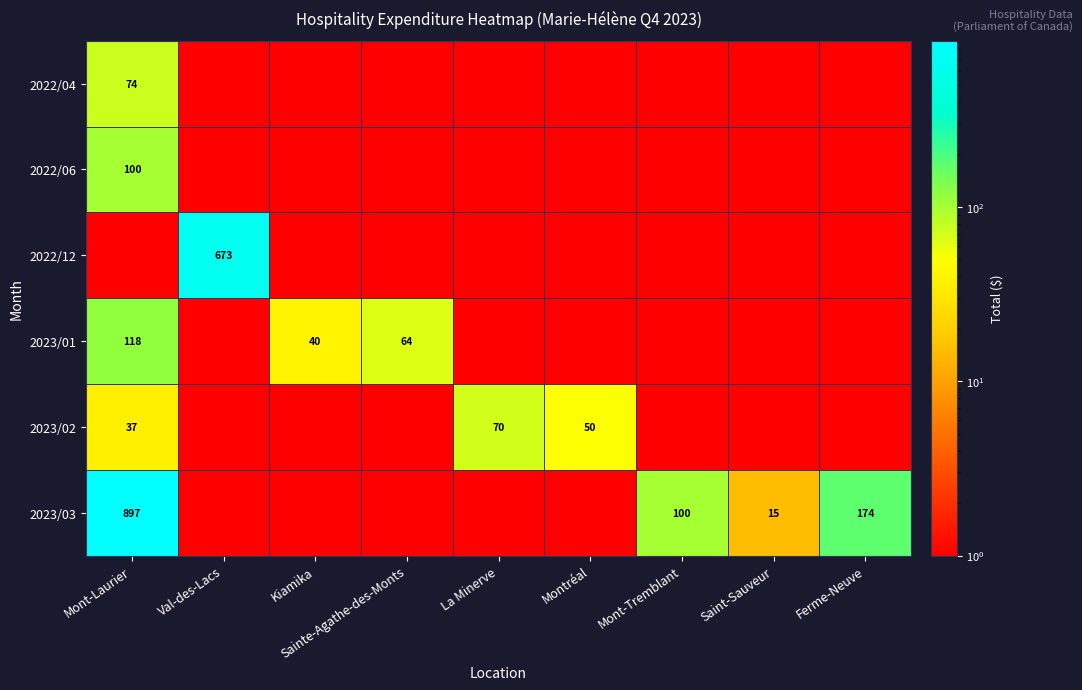

True or false: 2022/04 has a value of 0.0 at Sainte-Agathe-des-Monts.

True